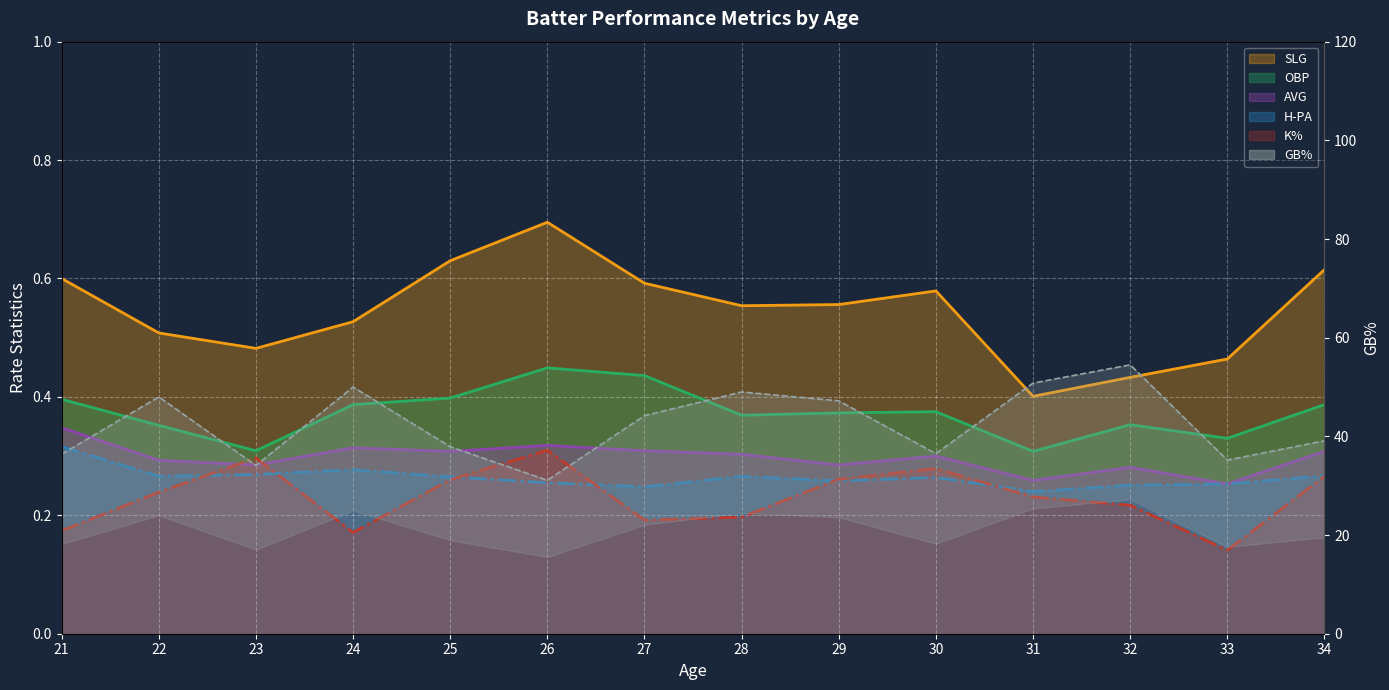

At which category does the chart reach its minimum across all series?

33